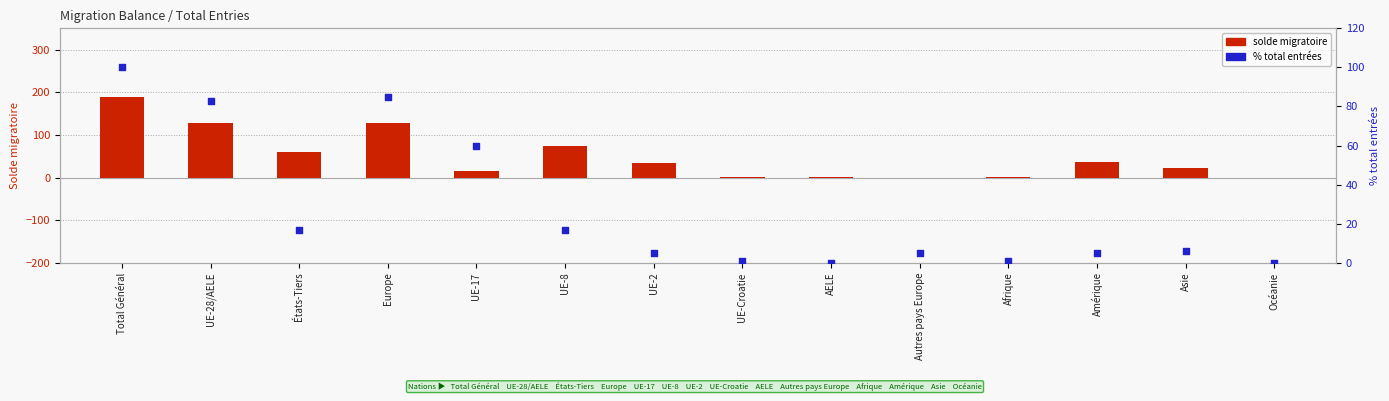

What is the total value across all series at Amérique?

42